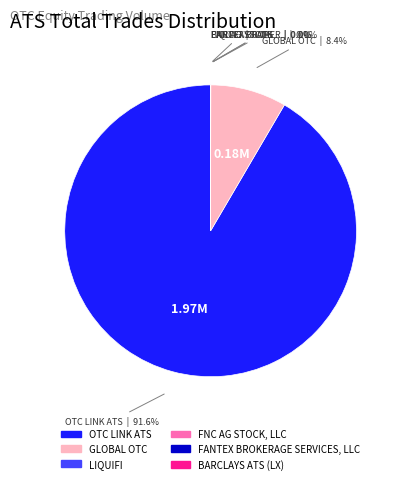

Which category has the biggest portion of the pie?

OTC LINK ATS